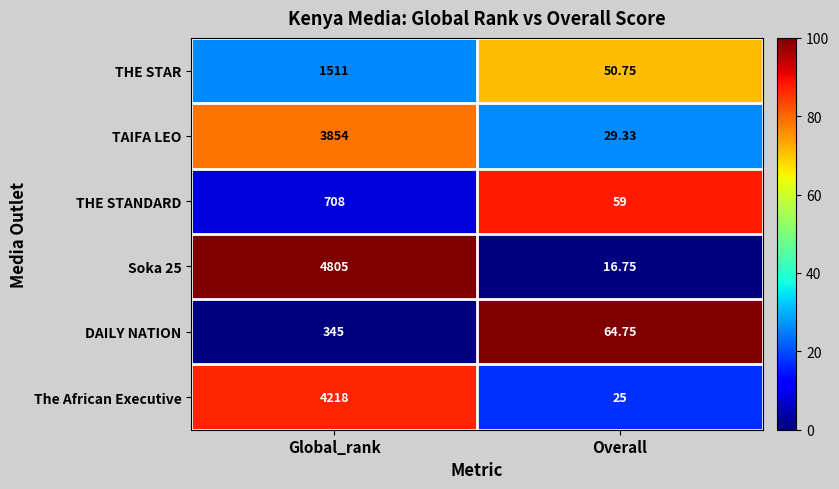

Rank the categories by Soka 25 value from highest to lowest.

Global_rank, Overall